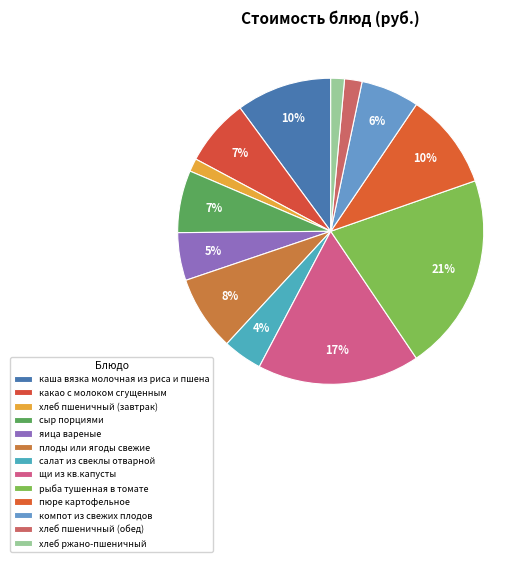

Count the number of slices in the pie.

13